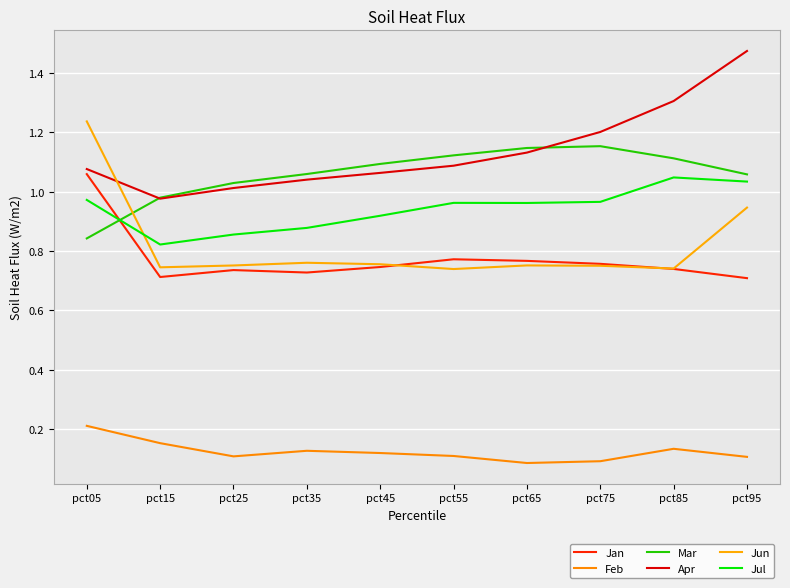

Where is Feb nearest to the value 0?

pct65